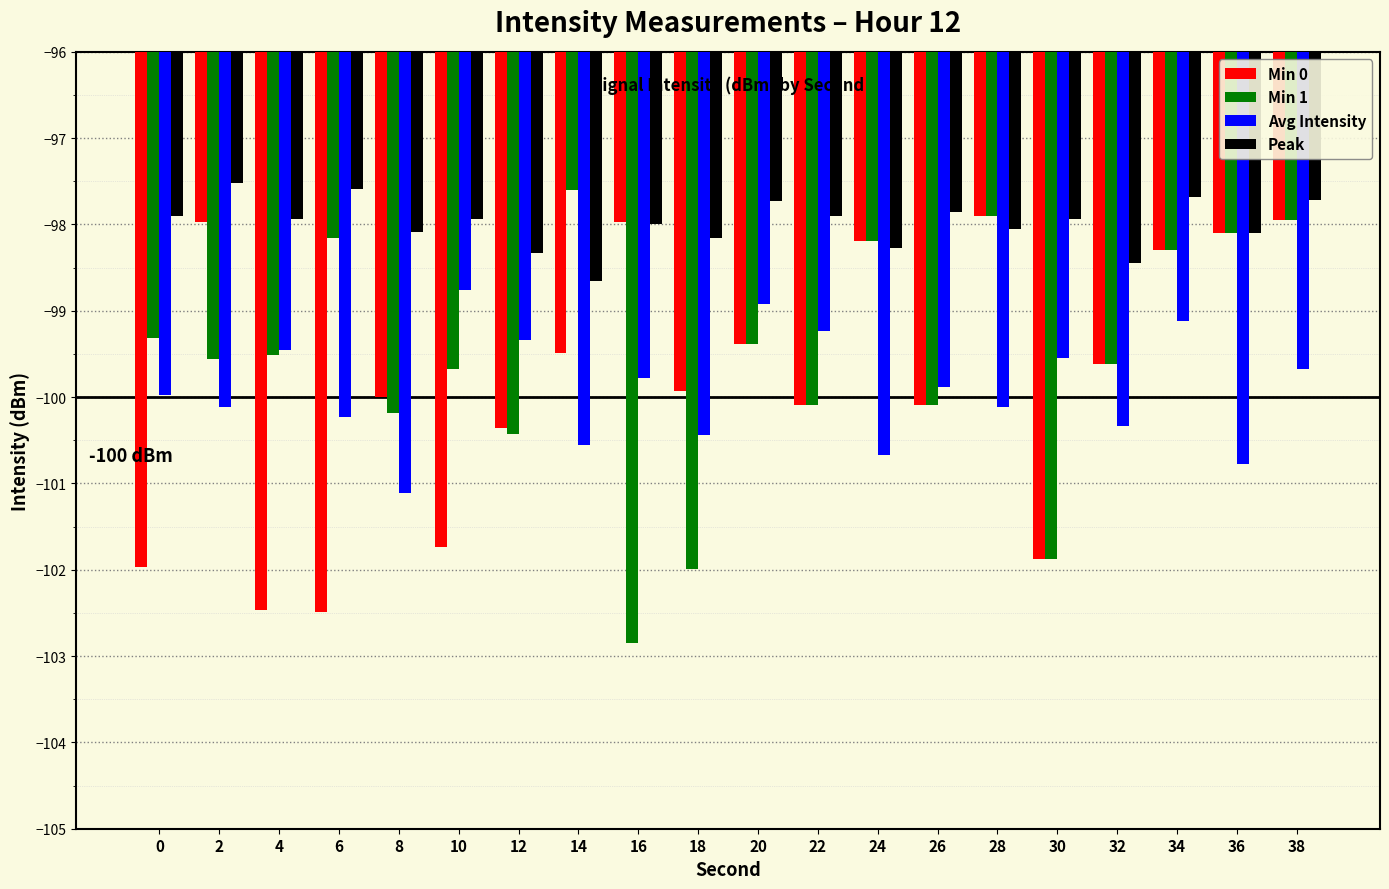

What is the sum of the Min 1 values at 36 and 26?

-198.2